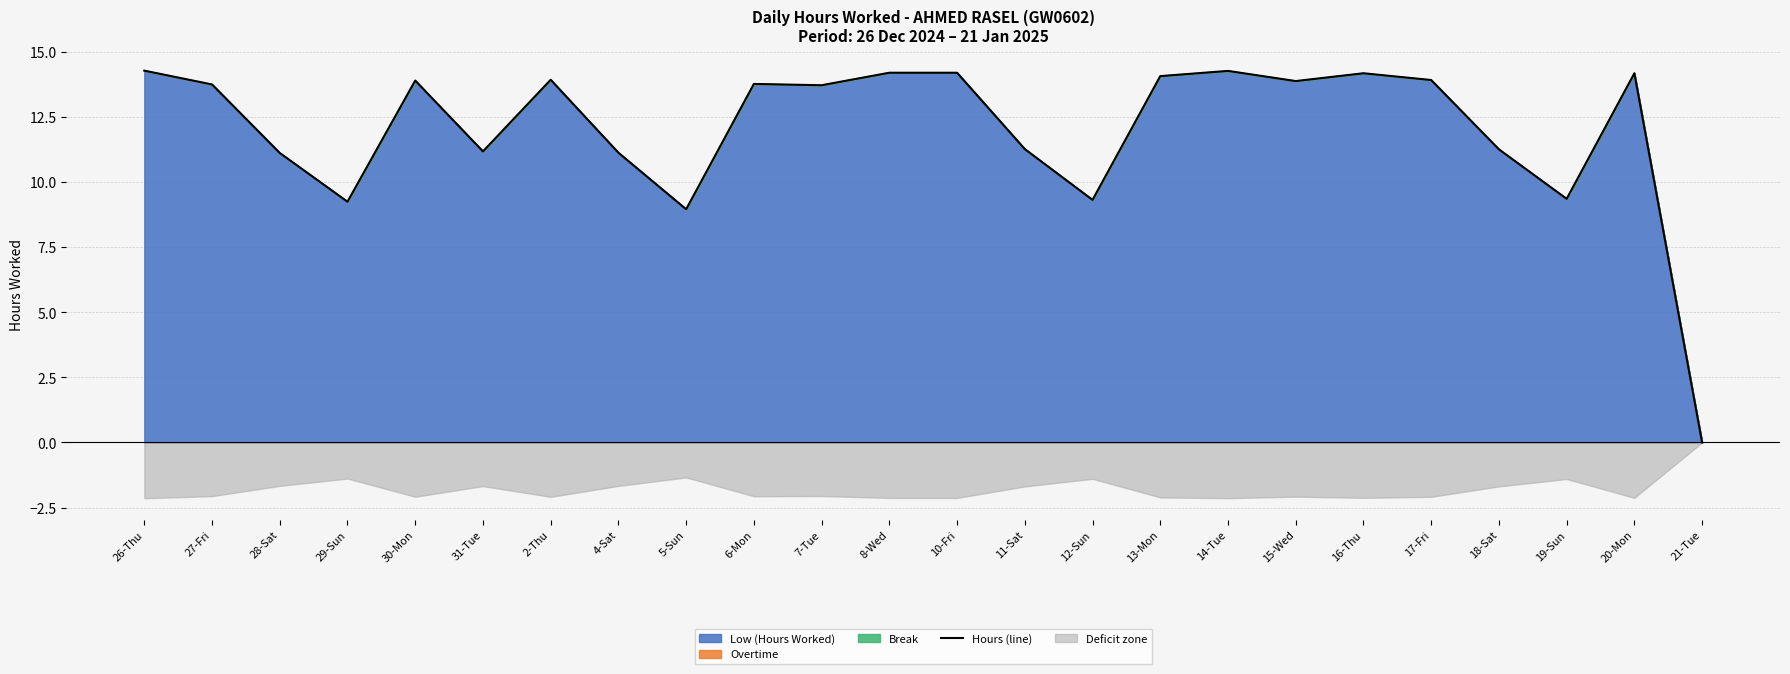

Which category has the highest value across all series?

26-Thu